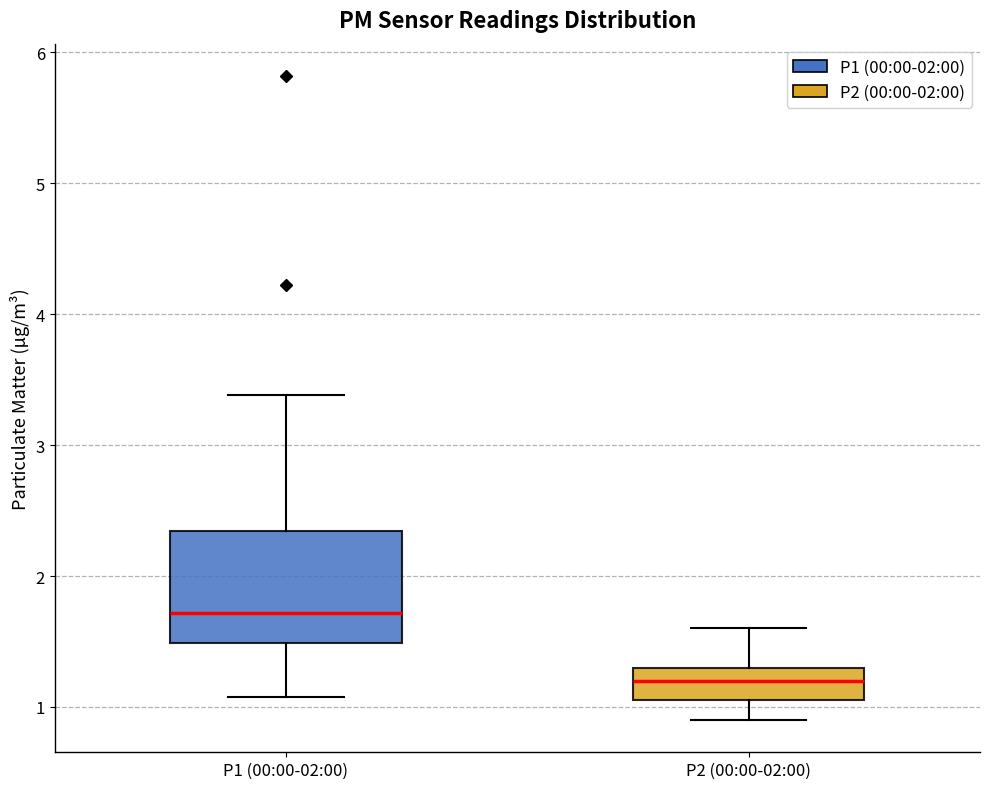

Reading left to right, transcribe this box plot: for each box, give where its median line is, the range the box spans, and where its two whiskers end, as read against the y-axis. The values are not printed on the chart, so give them approximately, as read against the axis.

P1 (00:00-02:00): median 1.7, box 1.5 to 2.3, whiskers 1.1 to 3.4
P2 (00:00-02:00): median 1.2, box 1.1 to 1.3, whiskers 0.9 to 1.6